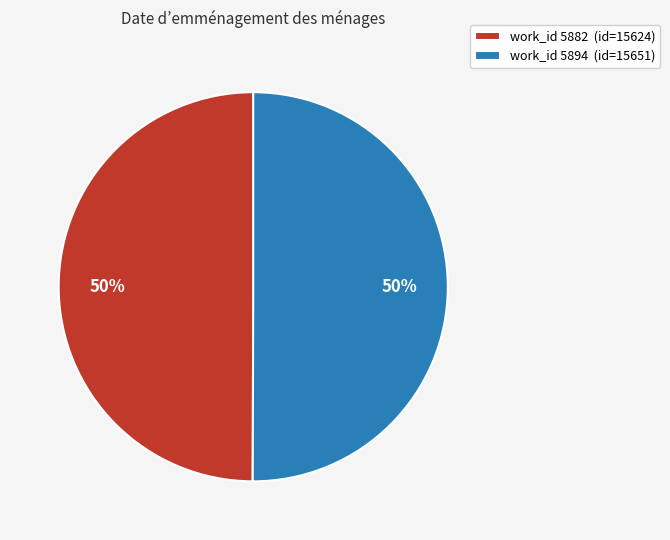

Approximately how many times larger is the value at work_id 5894 (id=15651) compared to work_id 5882 (id=15624)?

1.0